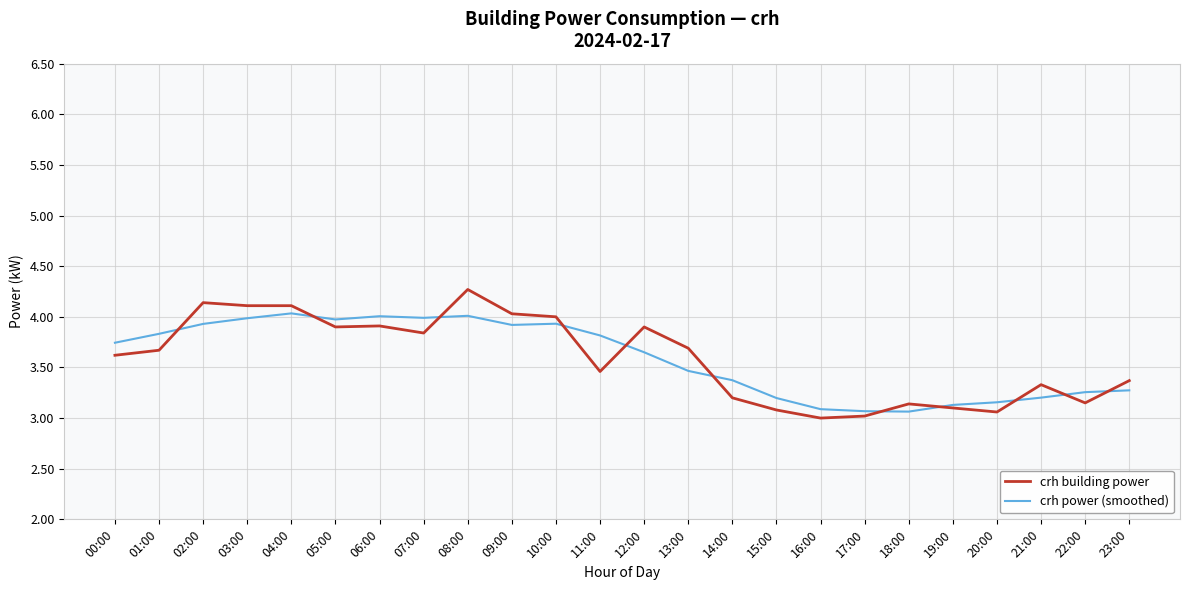

What value does the crh building power series have at 16:00?

3.0